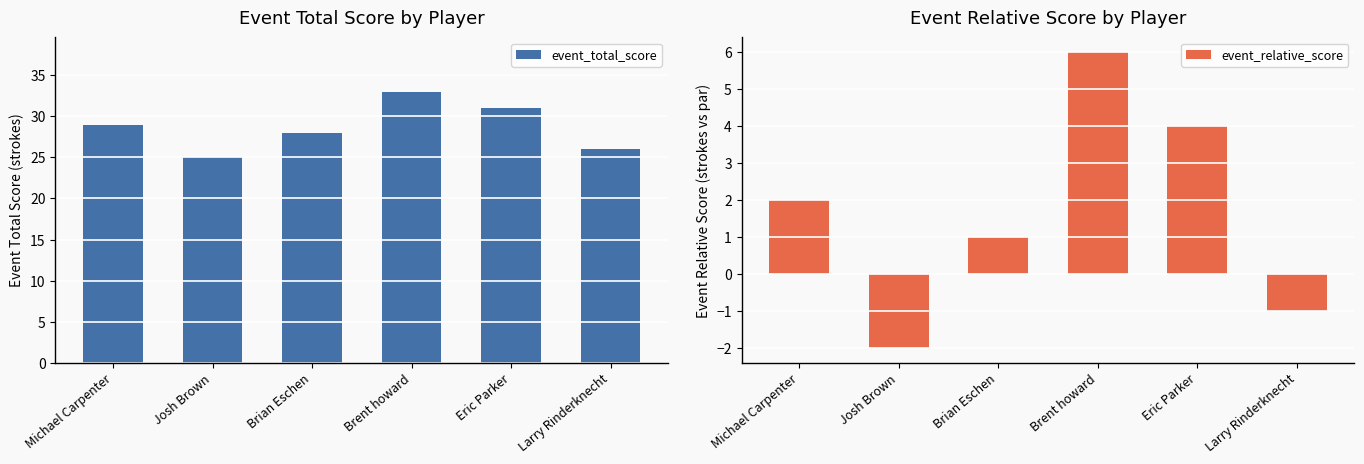

At which label does event_total_score first exceed 29?

Brent howard